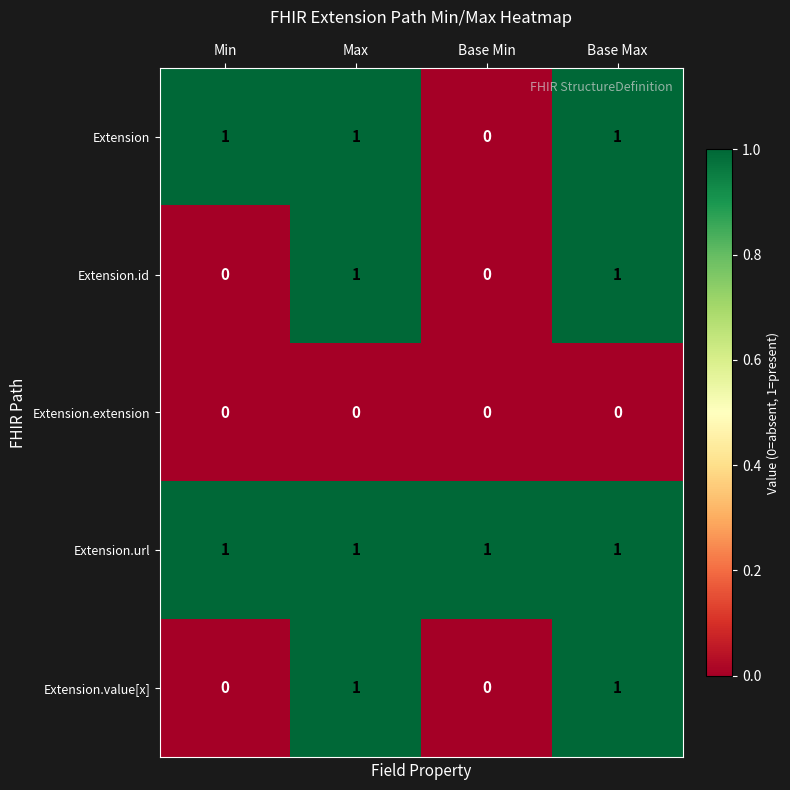

Reading left to right, transcribe all the data shown in this chart.

Extension: 1	1	0	1
Extension.id: 0	1	0	1
Extension.extension: 0	0	0	0
Extension.url: 1	1	1	1
Extension.value[x]: 0	1	0	1